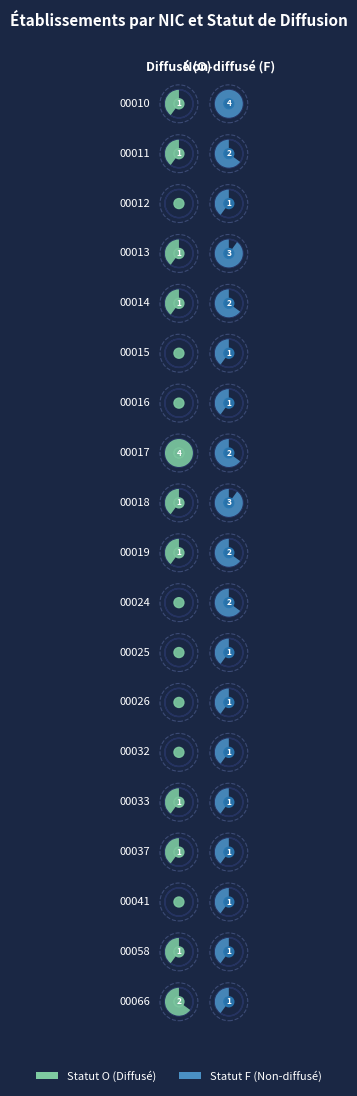

What is the total value across all series at F?

31